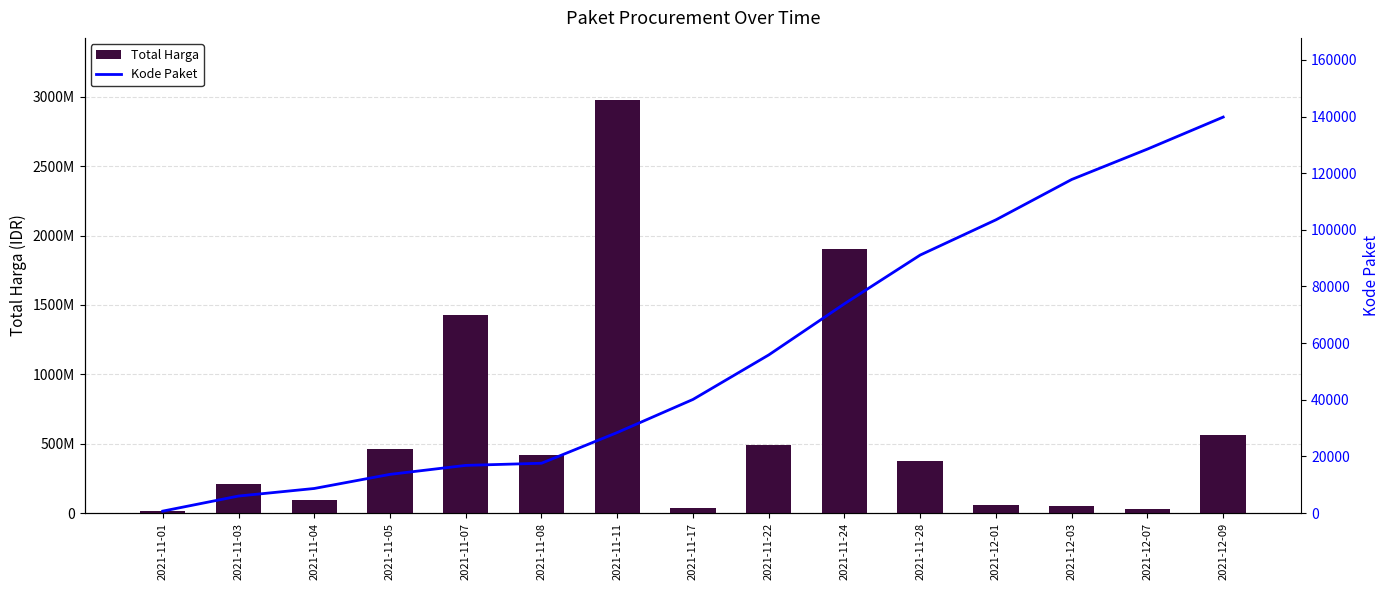

Which label corresponds to the largest value in the chart?

2021-11-11